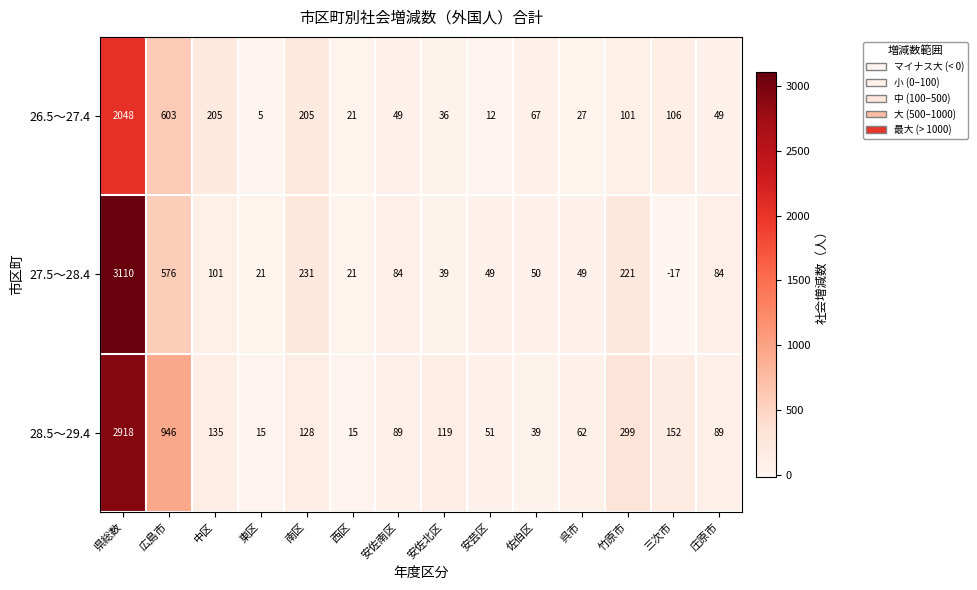

Which series changed the most between 南区 and 西区?

27.5～28.4